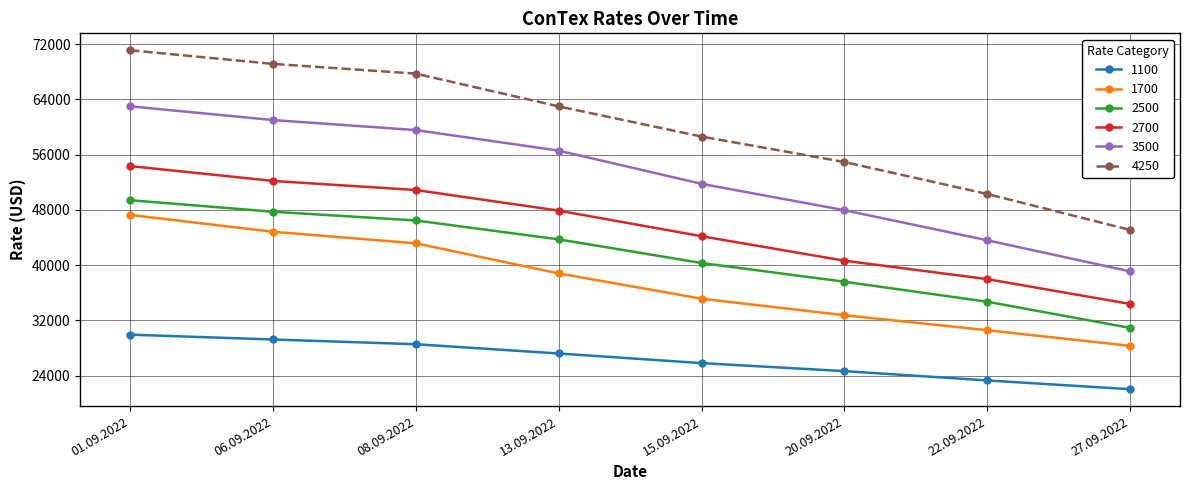

What is the difference between the maximum and minimum values in the 3500 series?

23890